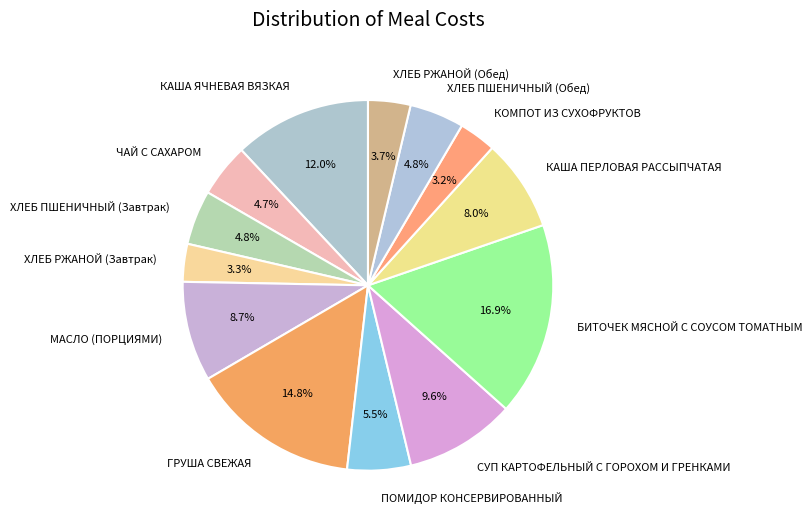

To the nearest percent, what portion does КАША ЯЧНЕВАЯ ВЯЗКАЯ represent?

12%